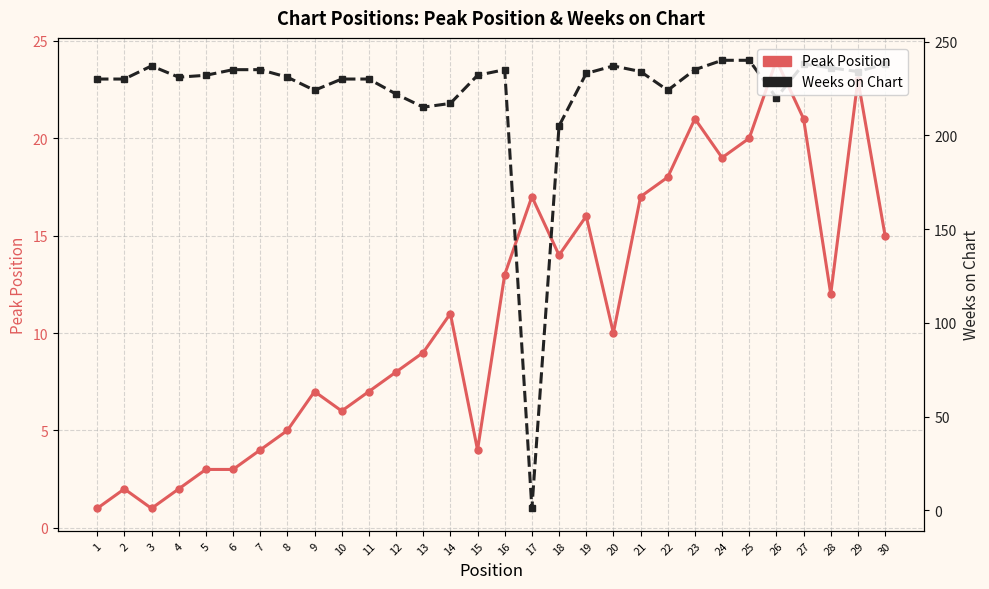

Read the Peak Position value at 9, to the nearest 5.

5